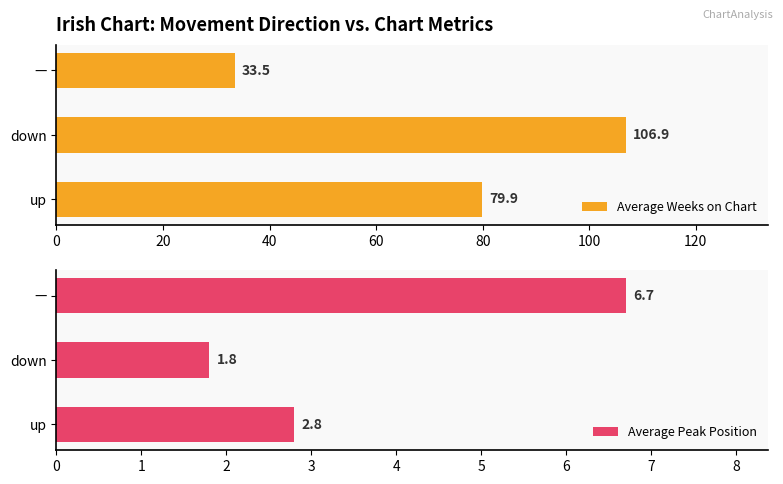

Which category has the highest value in the Average Weeks on Chart series?

down